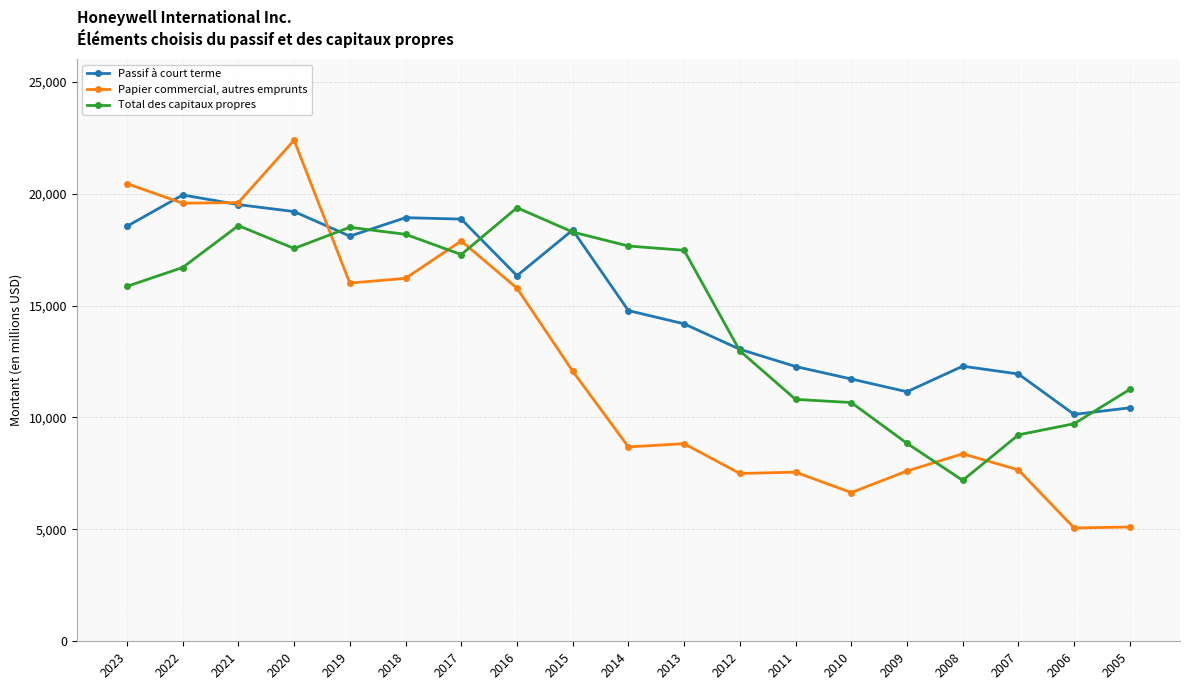

Count the number of categories in the chart.

19